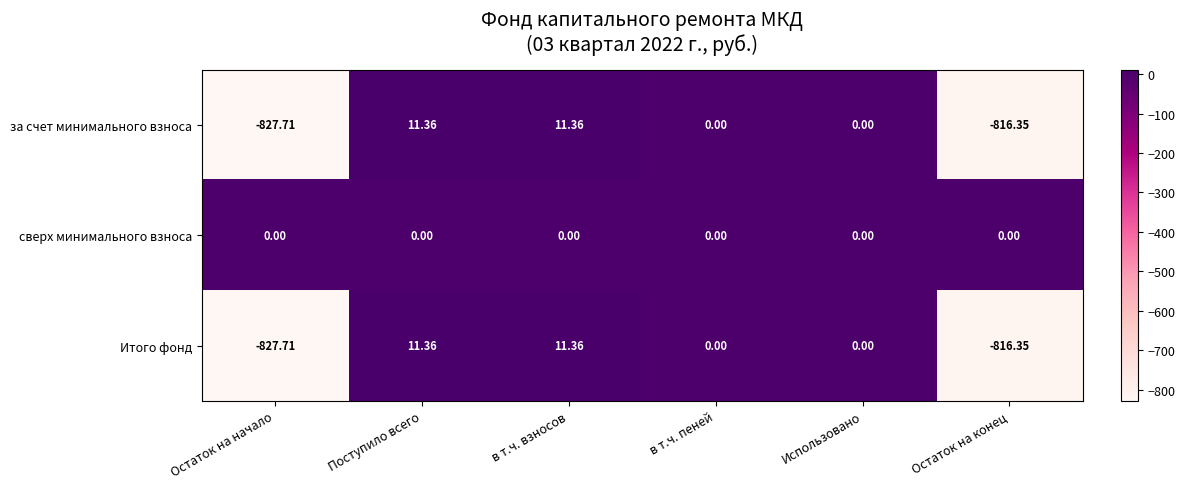

At which category does the chart reach its minimum across all series?

Остаток на начало